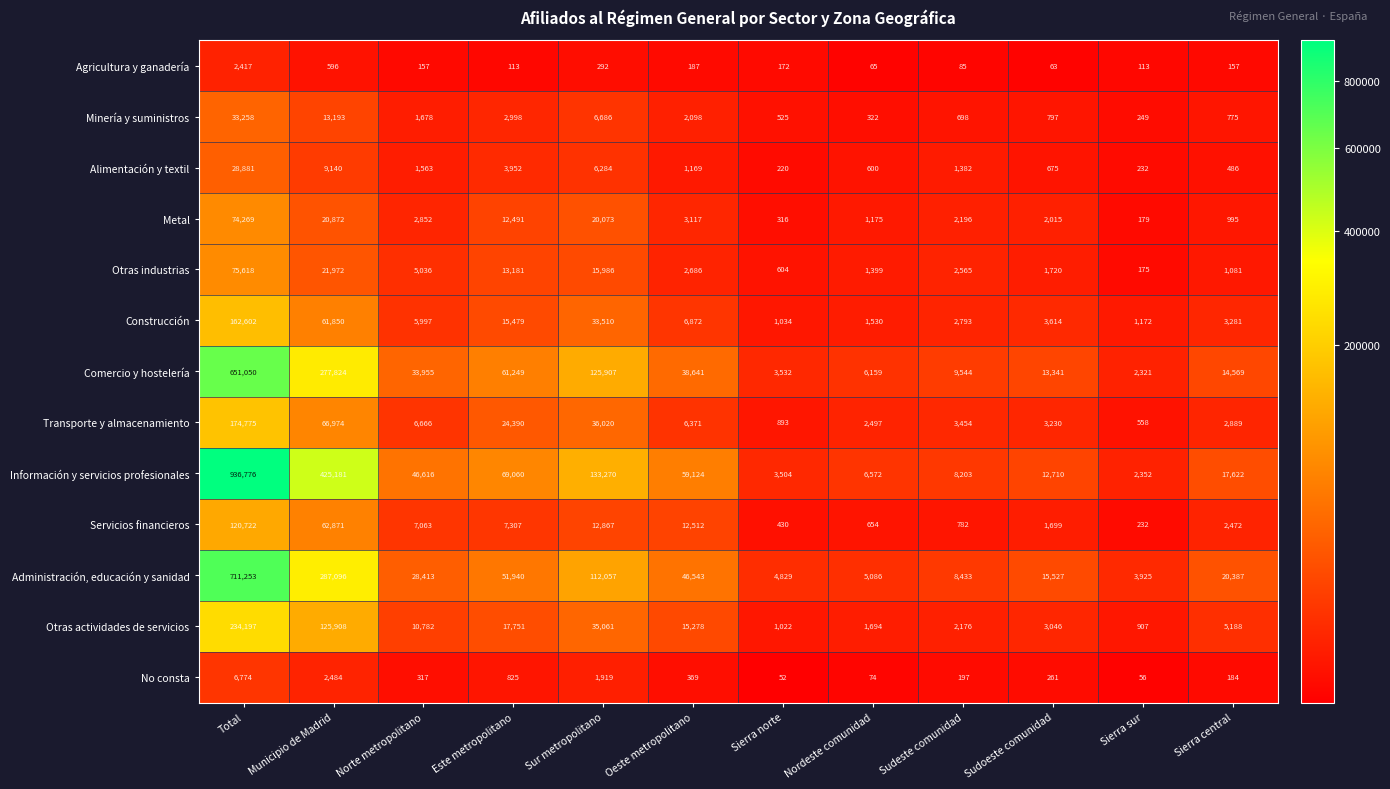

Where does the Metal series first go above 2852?

Total